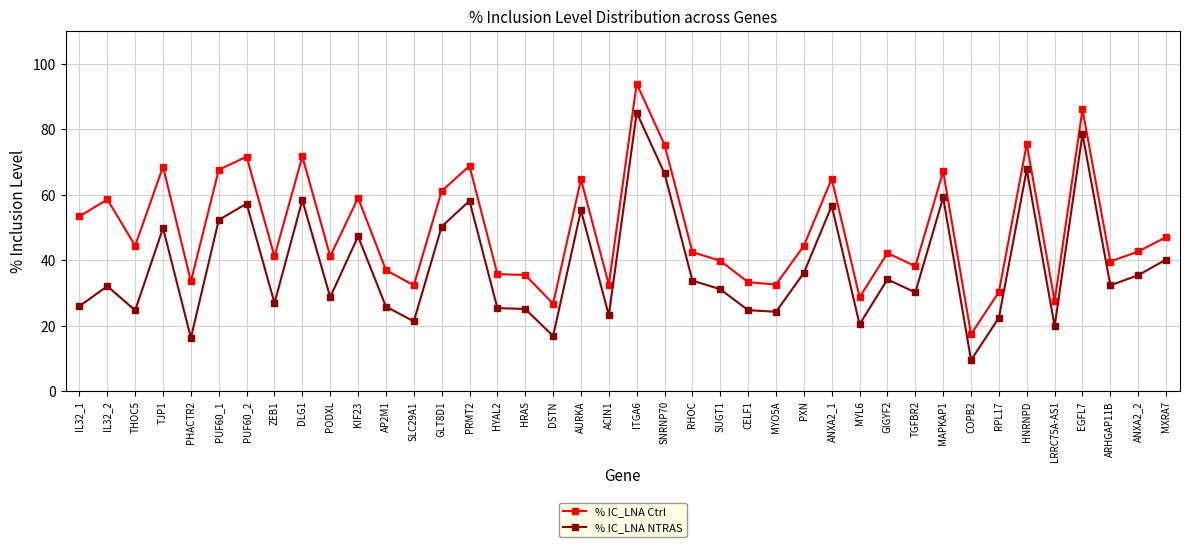

At how many categories does at least one series exceed 28?

37